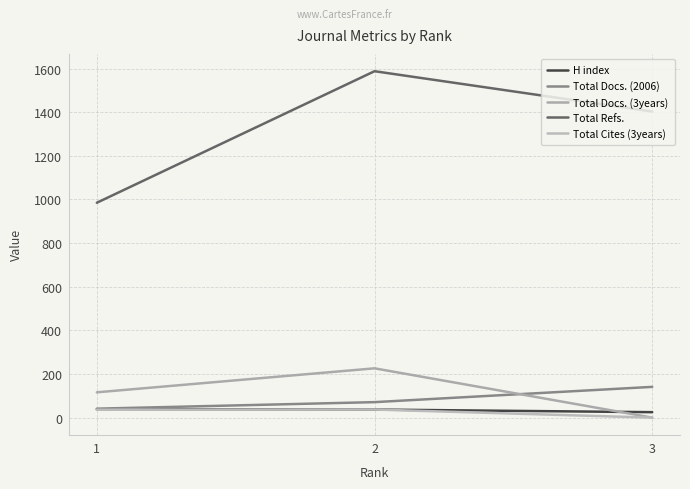

What are all the series names shown in the legend?

H index, Total Docs. (2006), Total Docs. (3years), Total Refs., Total Cites (3years)